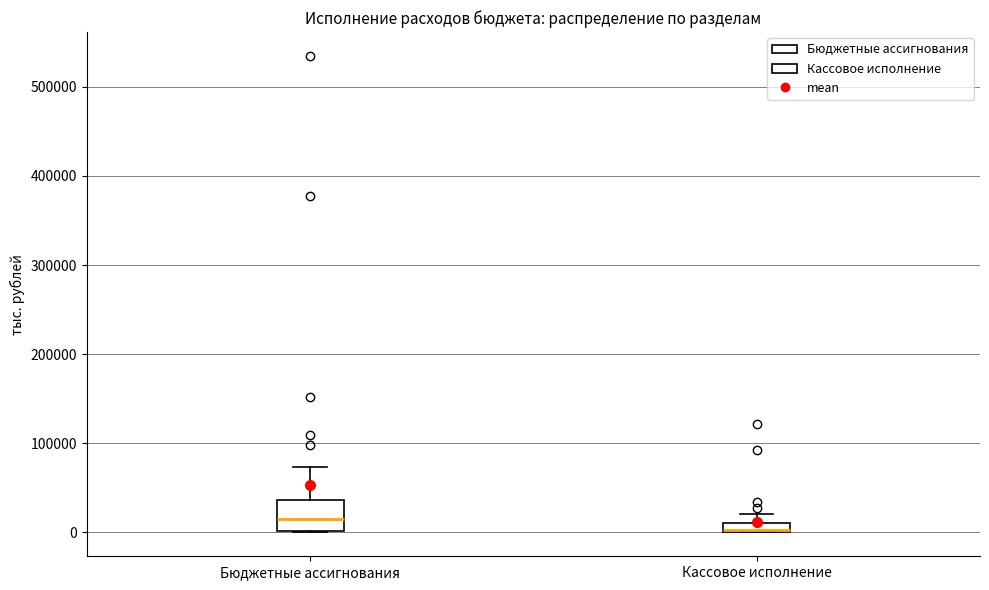

Which box is the tallest, from its lower edge to its upper edge?

Бюджетные ассигнования